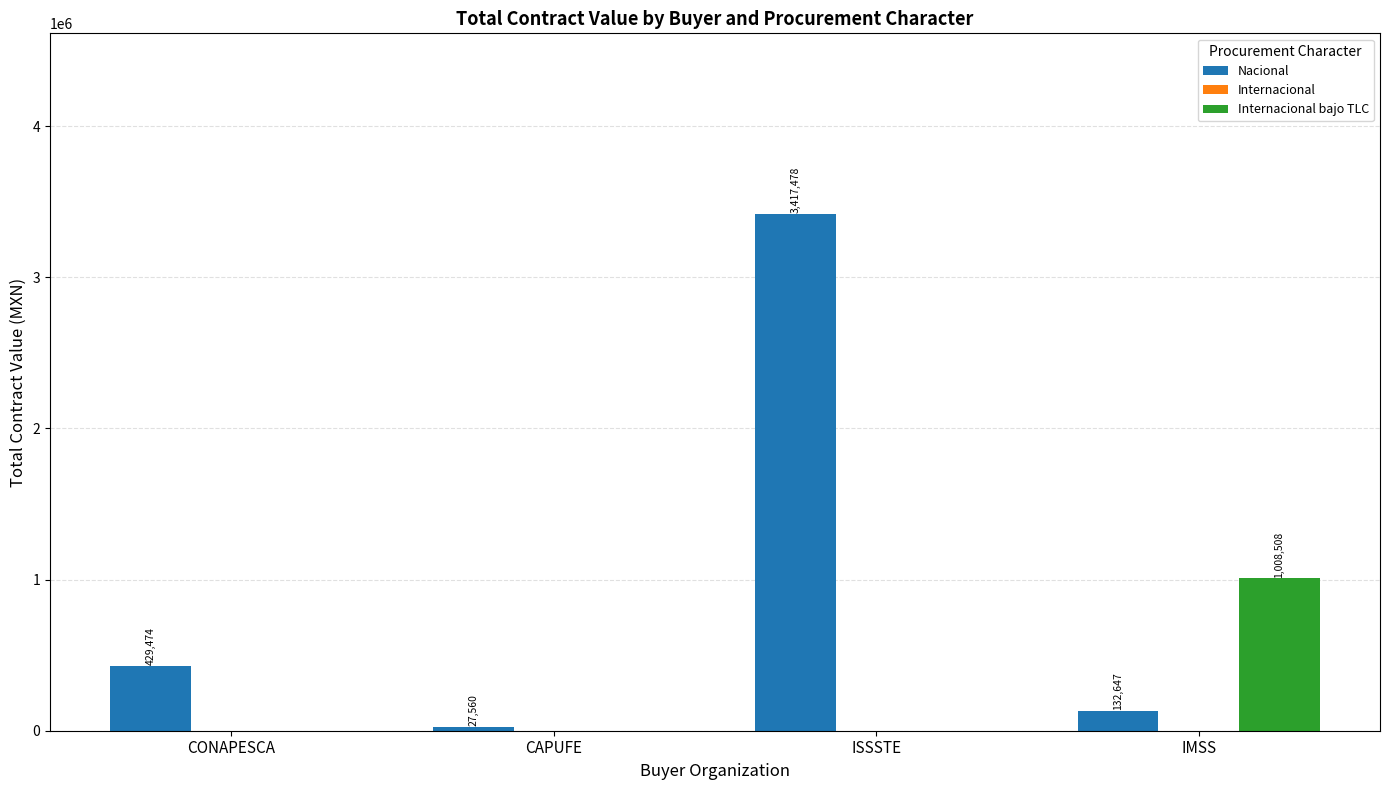

How many data points in Internacional bajo TLC are above 0?

1